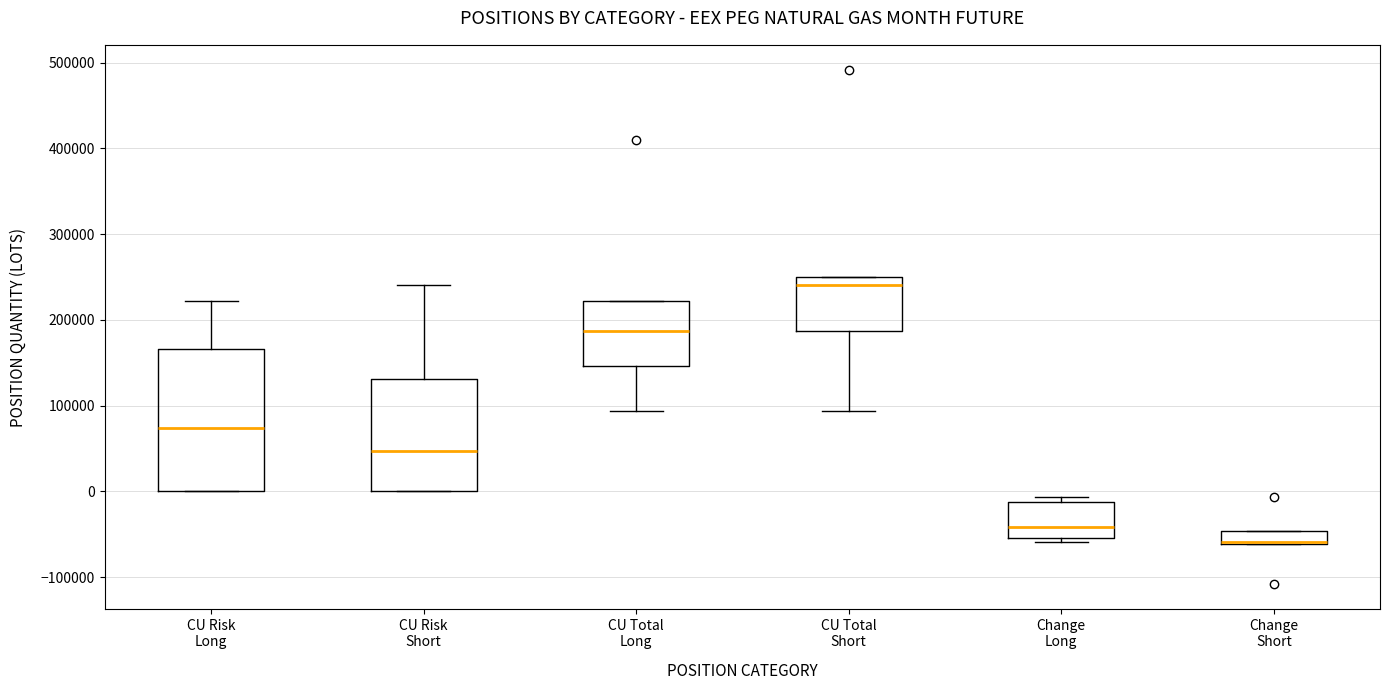

Comparing the boxes themselves (not the whiskers), which one is the tallest?

CU Risk Long